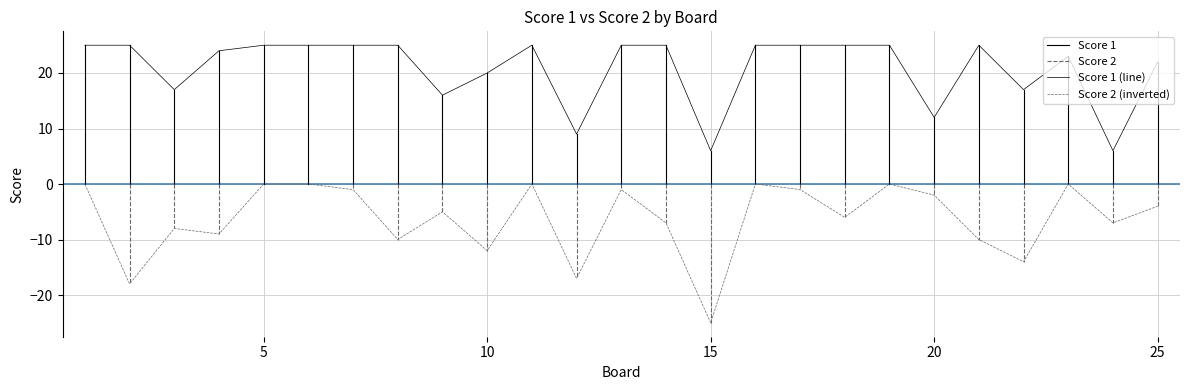

At which label is Score 1 closest to 15?

9